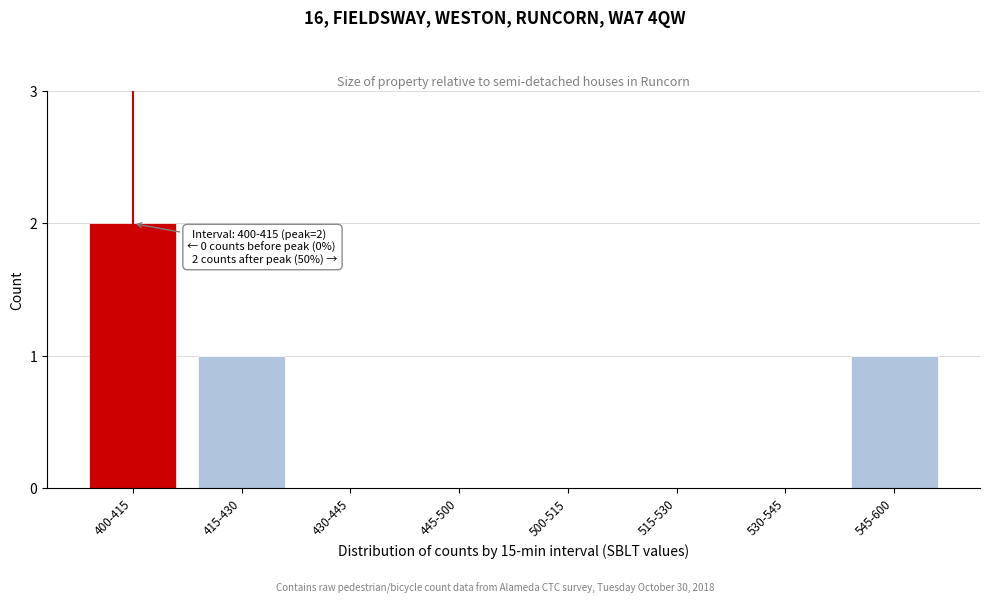

Reading left to right, extract all data points from this chart.

400-415=2	415-430=1	430-445=0	445-500=0	500-515=0	515-530=0	530-545=0	545-600=1